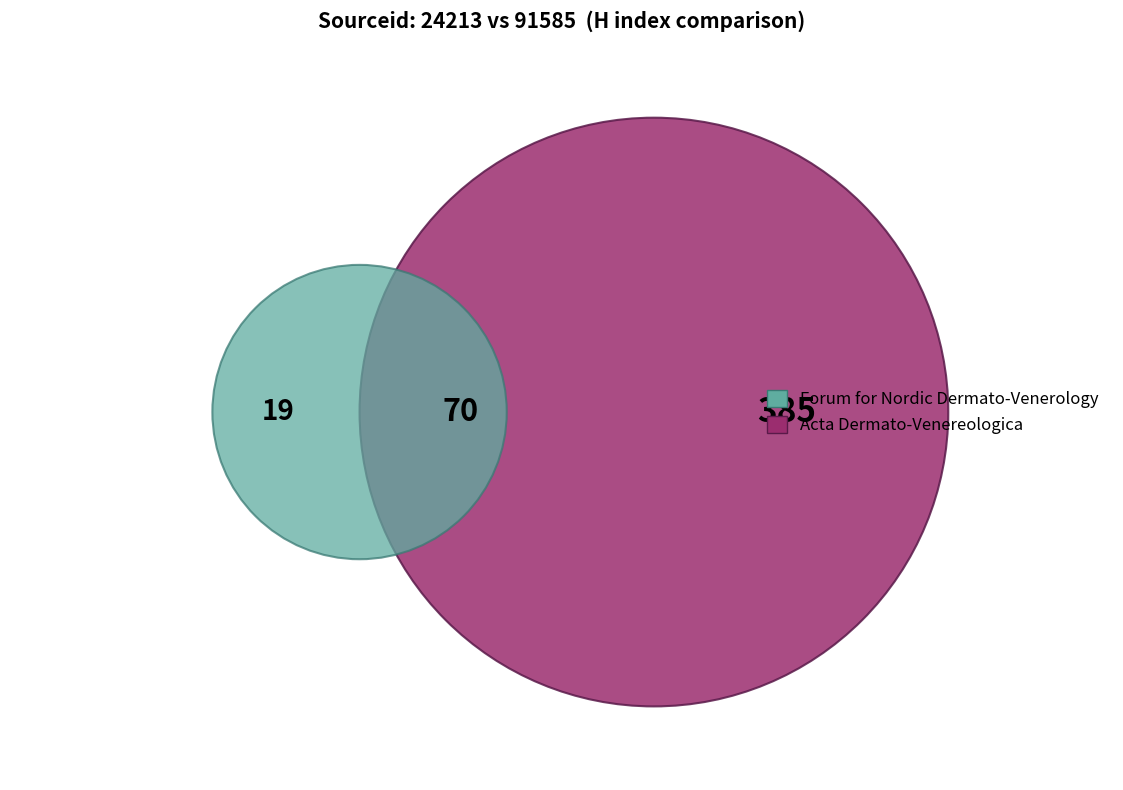

Which slice is the smallest?

Forum for Nordic Dermato-Venerology